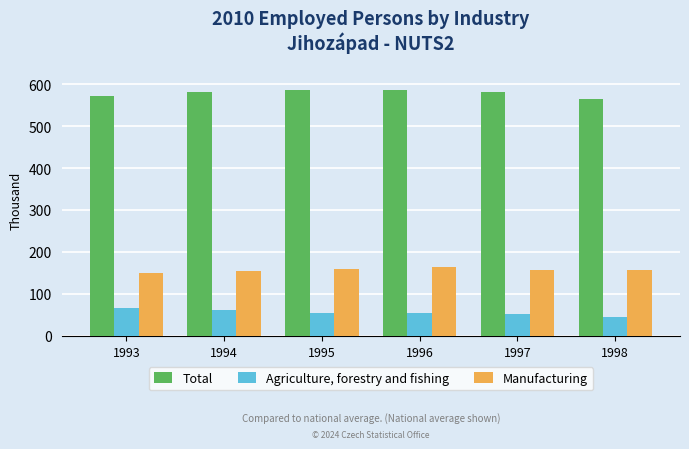

What is the difference between the maximum and minimum values in the Agriculture, forestry and fishing series?

20.7